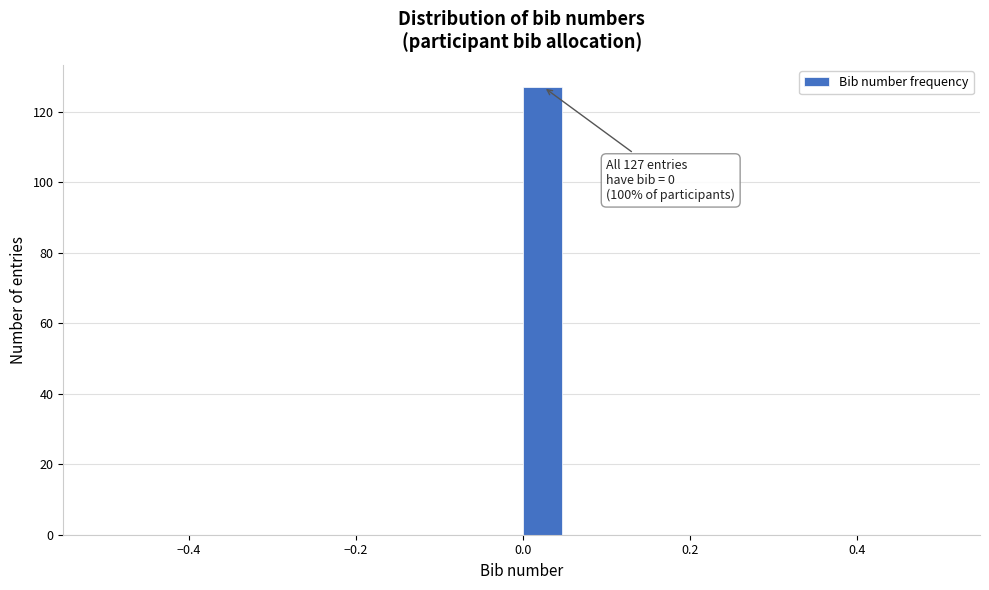

Read against the x-axis, roughly where is the centre of the tallest bar?

0.02